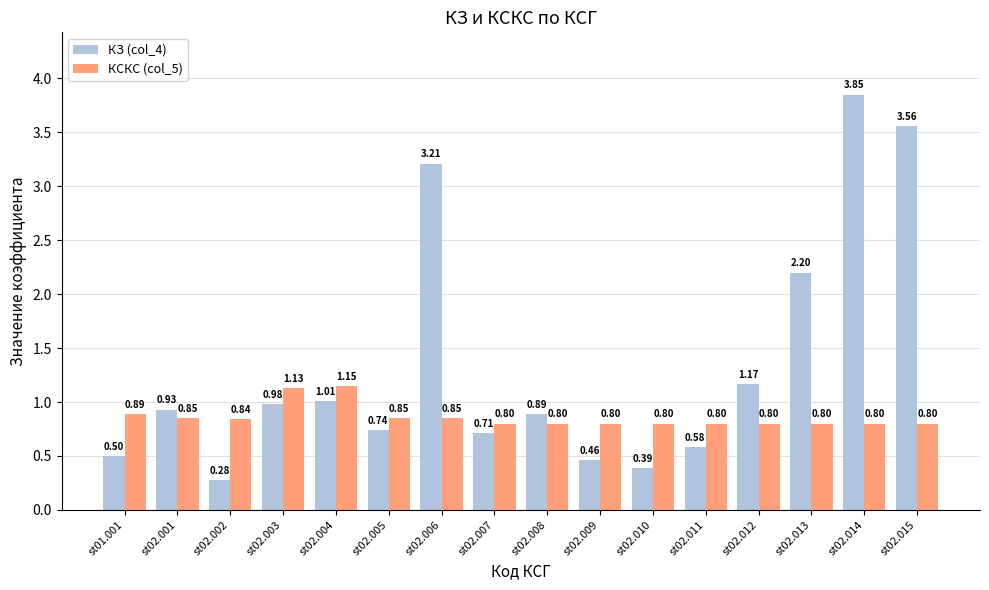

List the series in order of their peak value, highest first.

КЗ (col_4), КСКС (col_5)